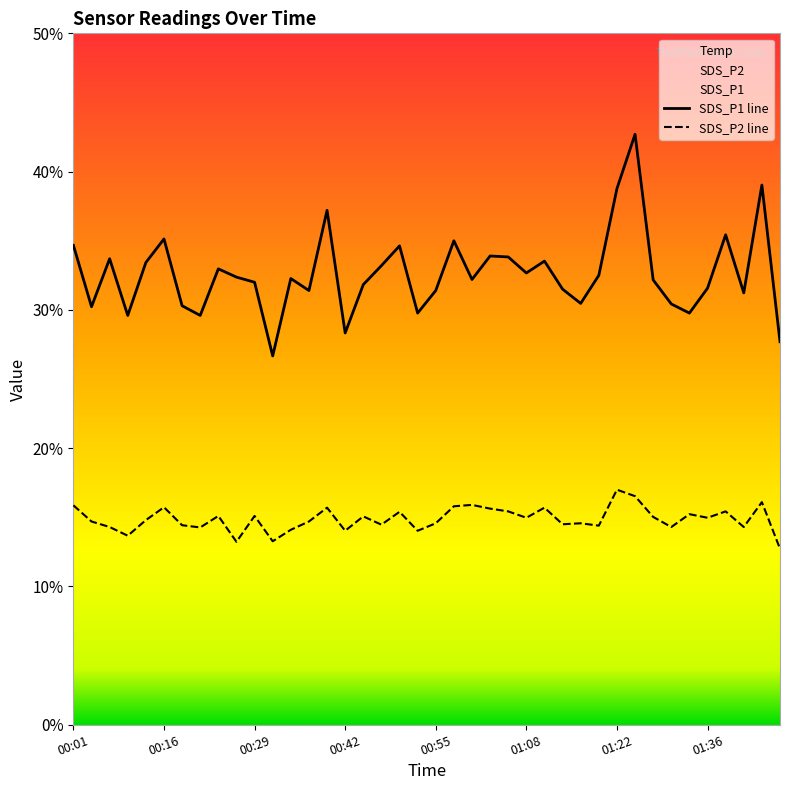

What is the spread (max minus min) of values at 01:42?

16.9